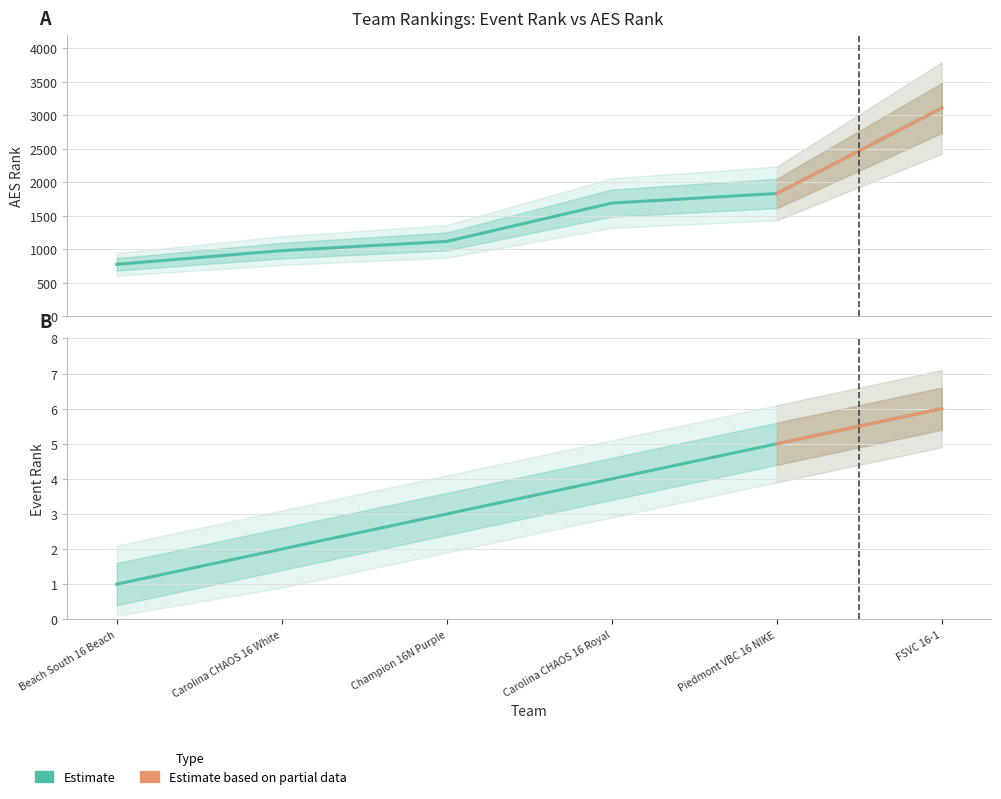

True or false: AES Rank has more than 2 points higher than both neighbors.

False